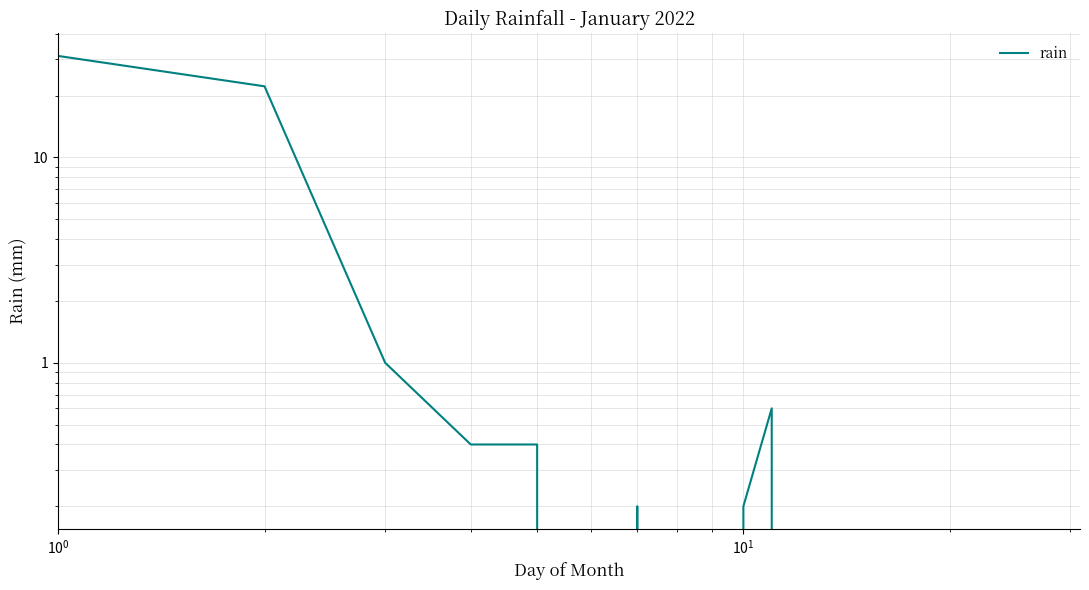

What is the greatest value displayed?

31.2